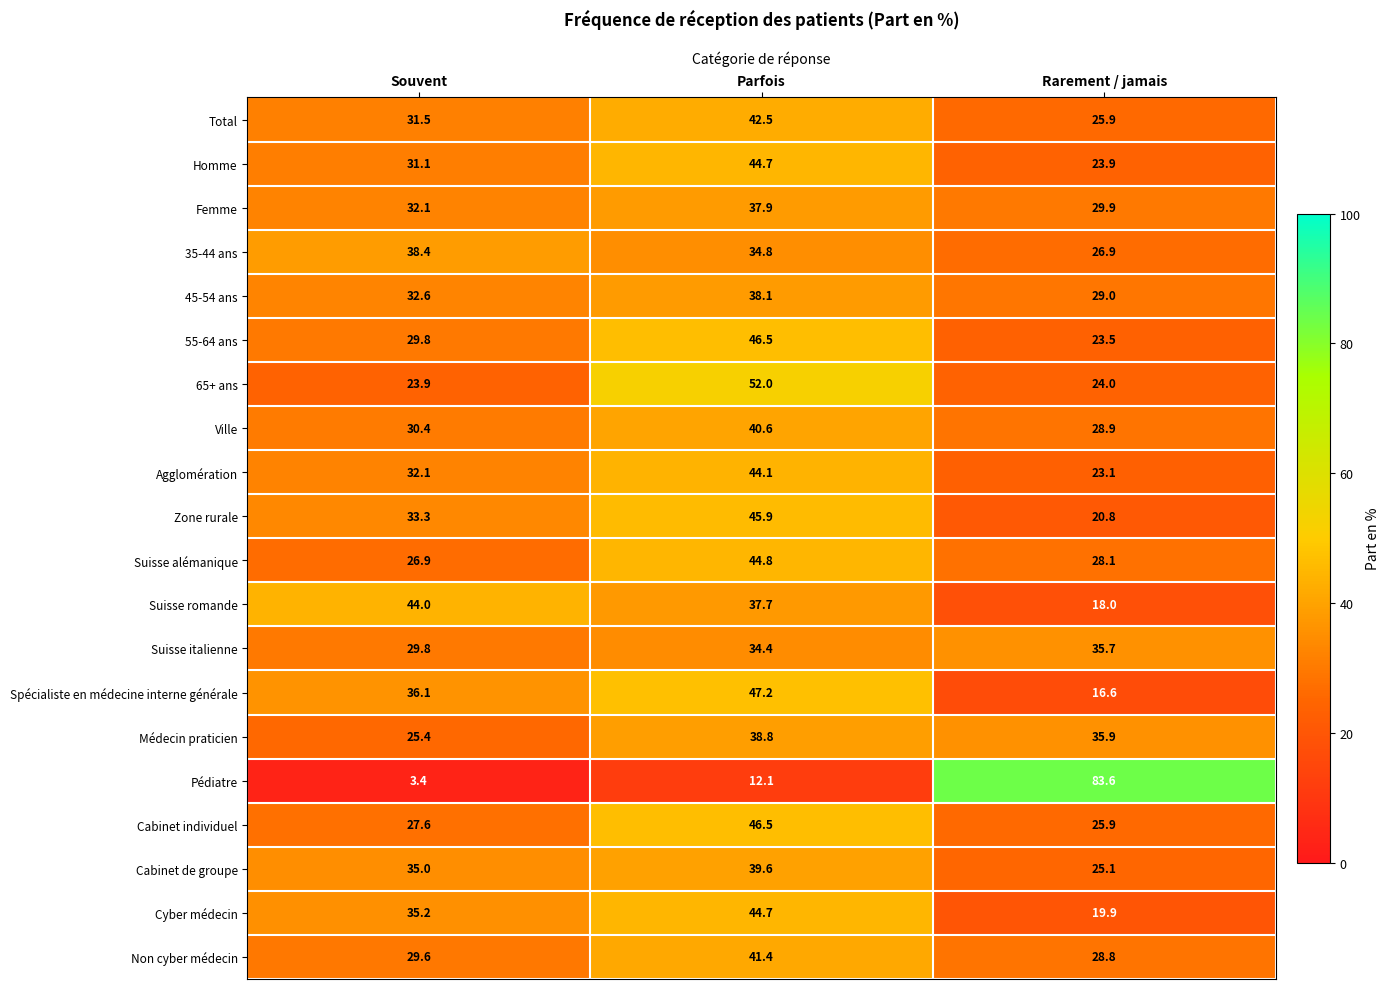

What is the average value of the Cabinet de groupe series?

33.2